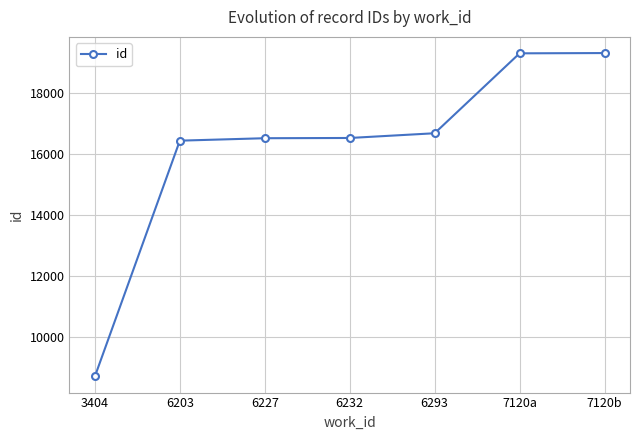

What is the difference between the maximum and minimum values?

10605